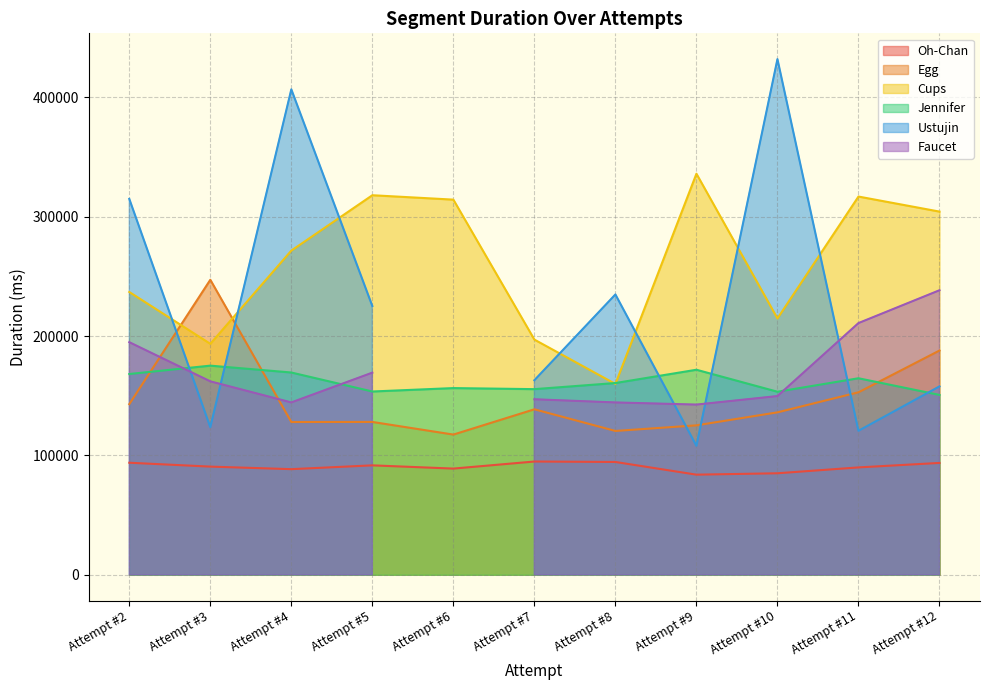

How many interior local peaks does the Jennifer series have?

4